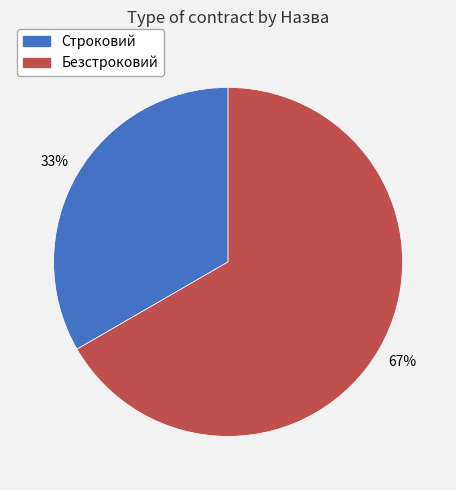

Is it true that Строковий is 33% of the pie?

True